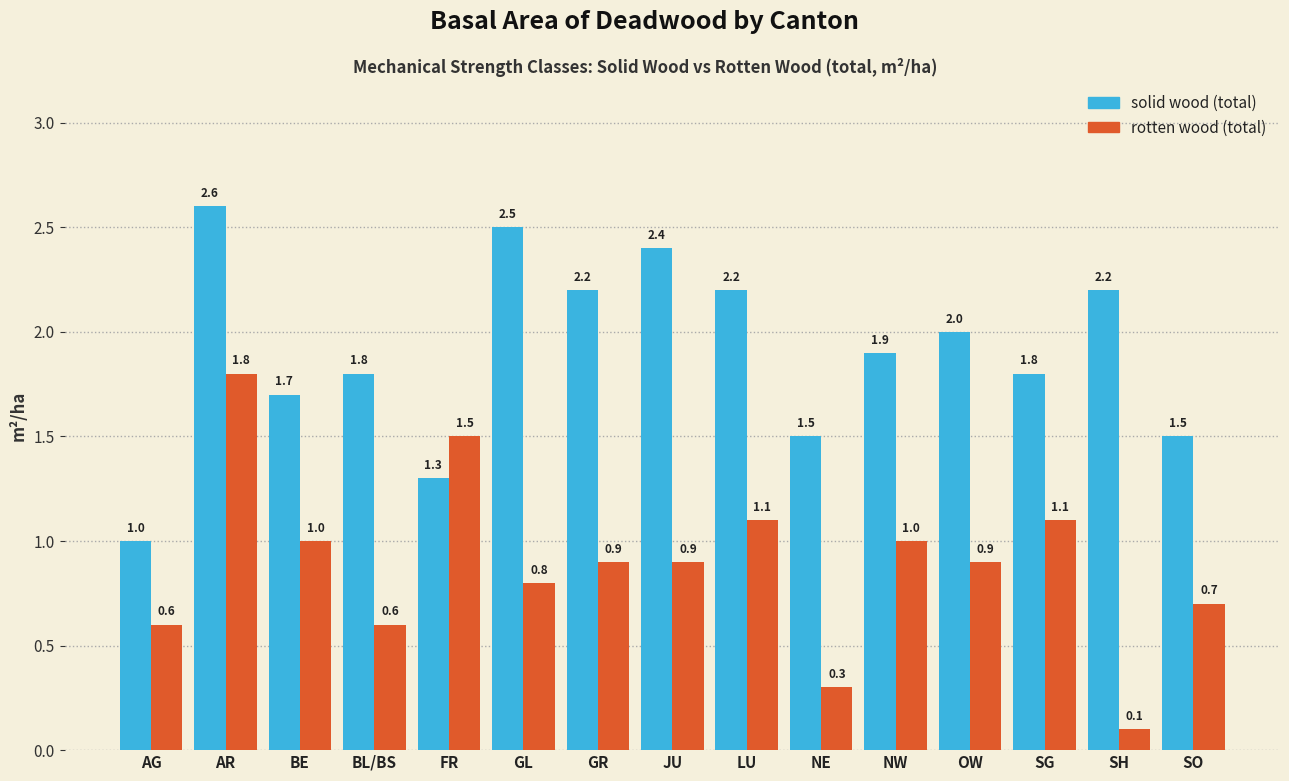

How many bars are there in total?

30